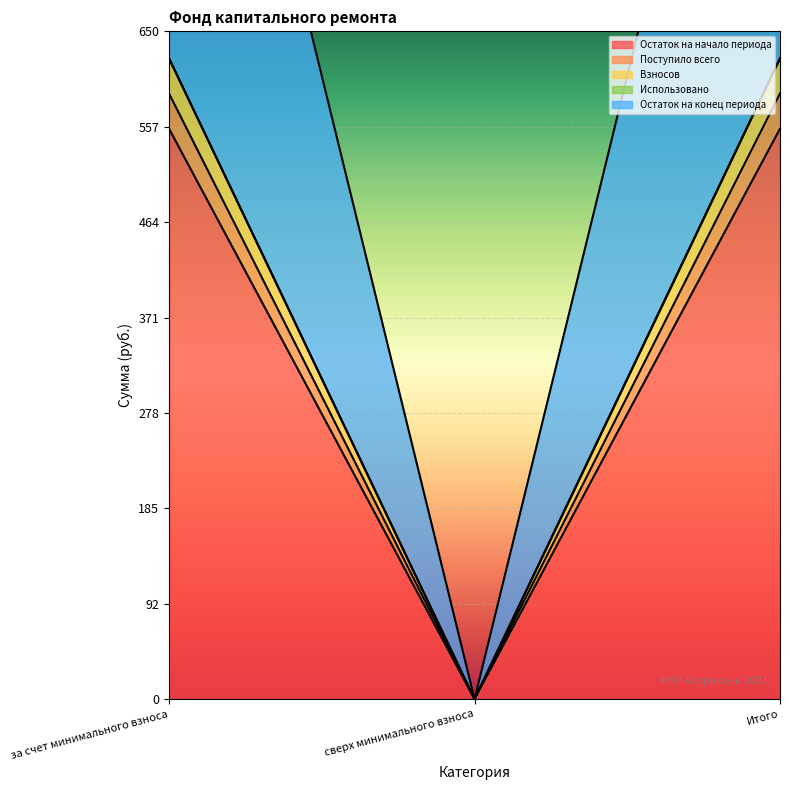

What is the total value across all series at за счет минимального взноса?

2391.8